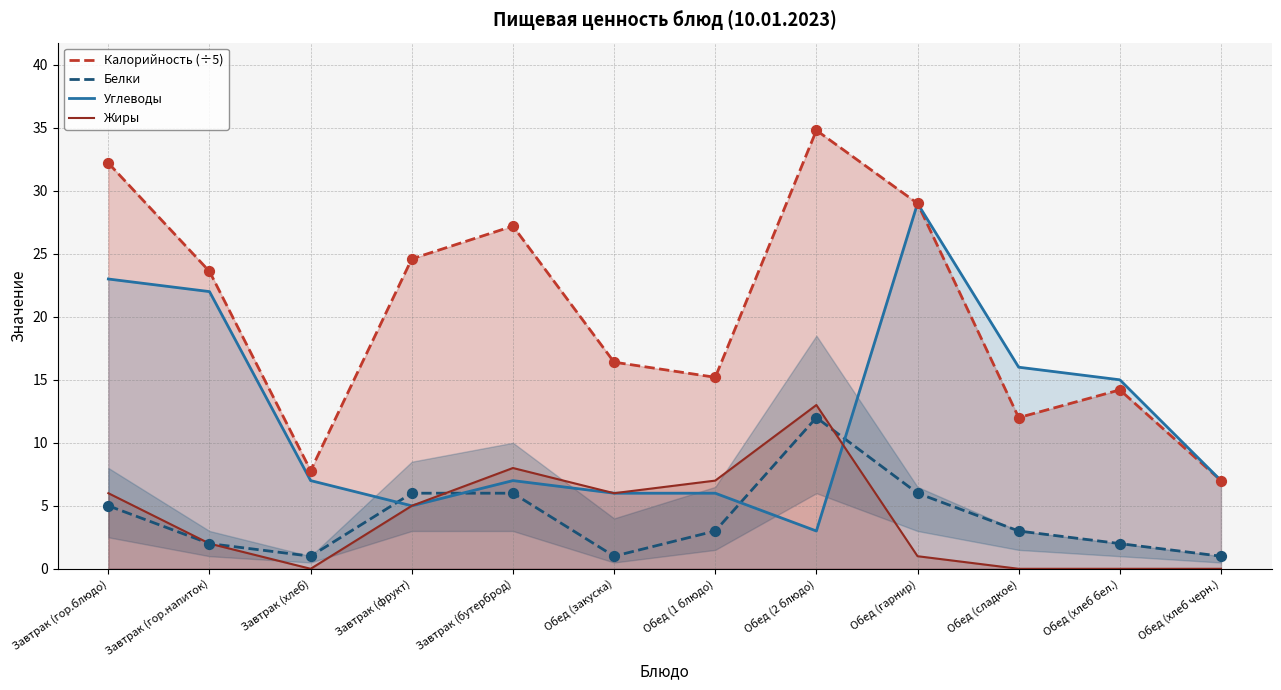

Which series has the largest total across all categories?

Калорийность (÷5)